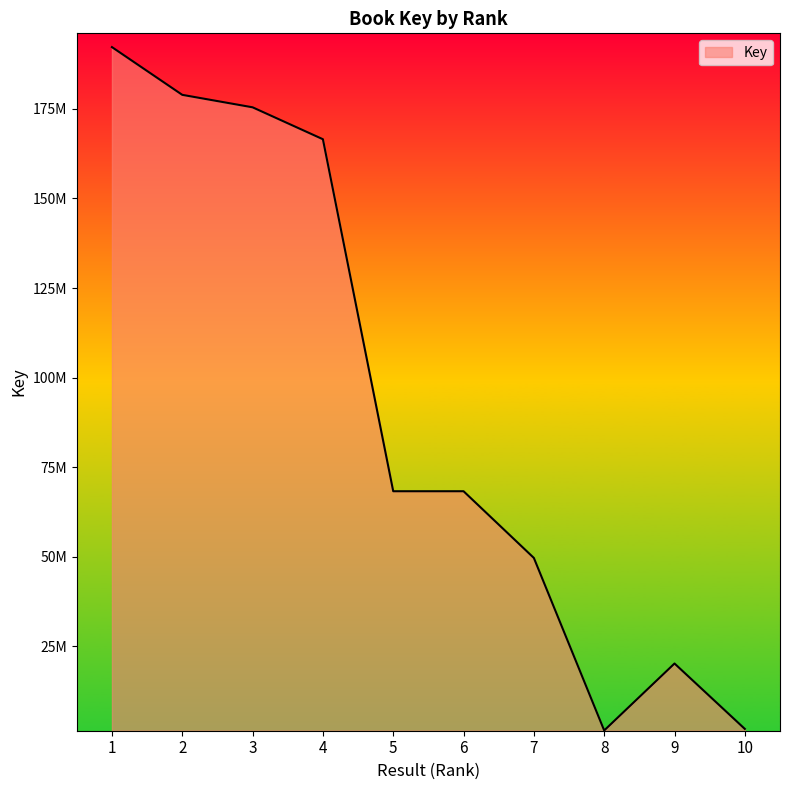

How many points are lower than both their immediate neighbors (excluding endpoints)?

1